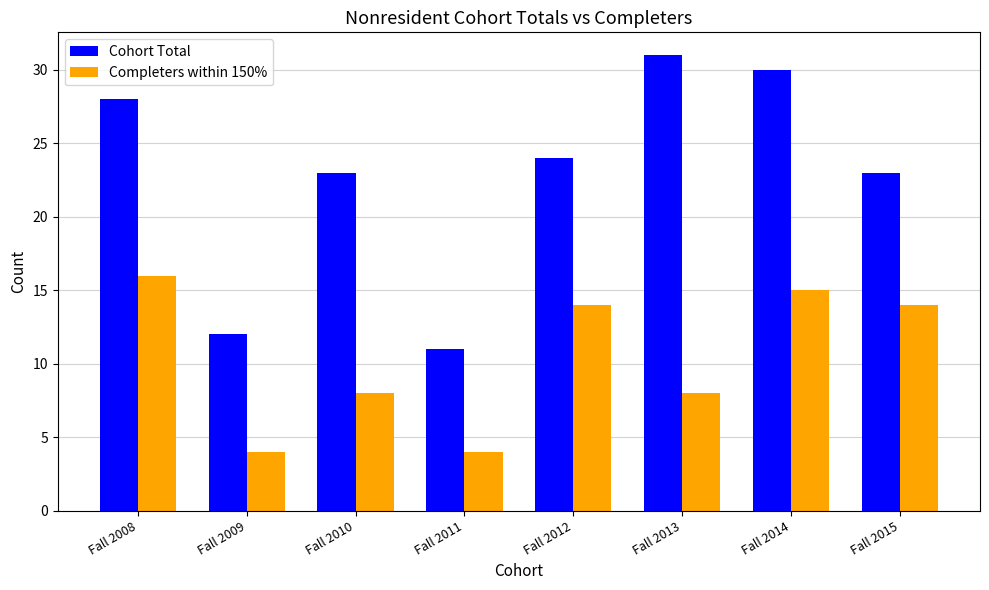

Between Fall 2010 and Fall 2015, which series saw the biggest shift?

Completers within 150%